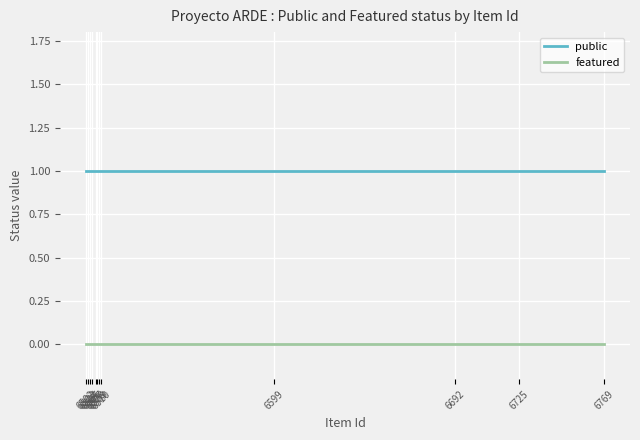

True or false: featured has more than 0 points higher than both neighbors.

False